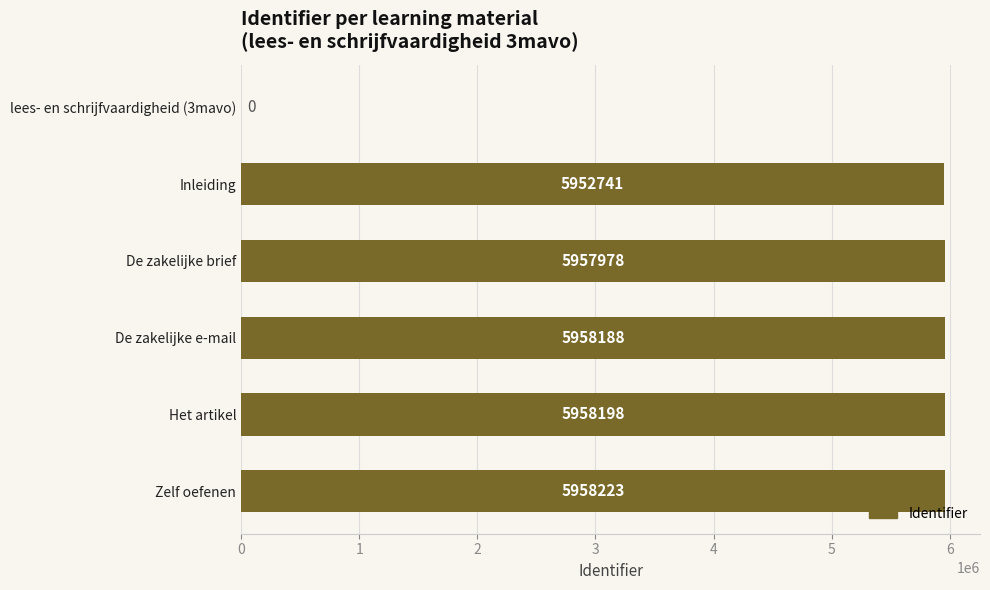

Reading bottom to top, extract all data points from this chart.

Zelf oefenen=5958223	Het artikel=5958198	De zakelijke e-mail=5958188	De zakelijke brief=5957978	Inleiding=5952741	lees- en schrijfvaardigheid (3mavo)=0